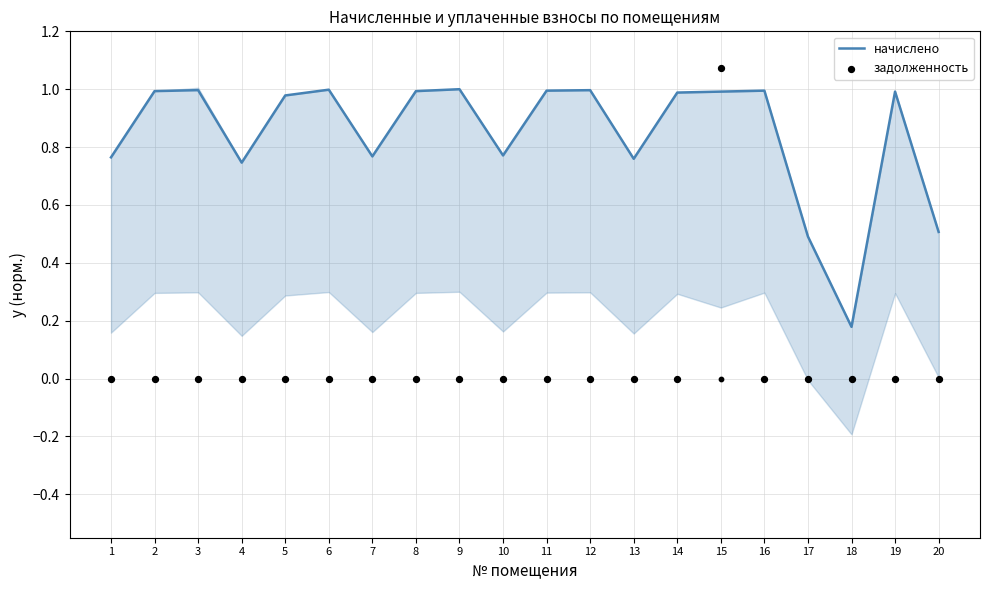

Which series has the largest Y range (max minus min)?

задолженность